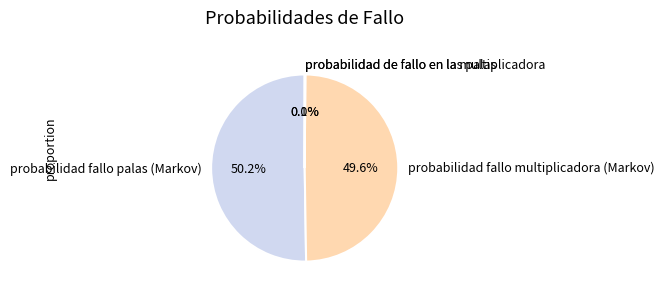

Which category has the biggest portion of the pie?

probabilidad fallo palas (Markov)